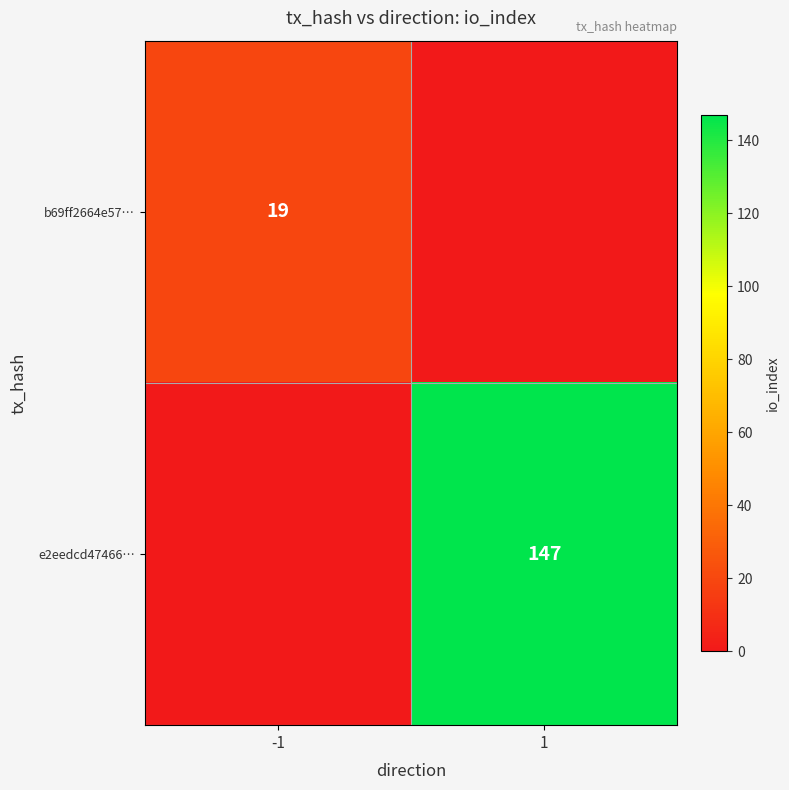

The value of b69ff2664e57… at -1 is 19. True or false?

True